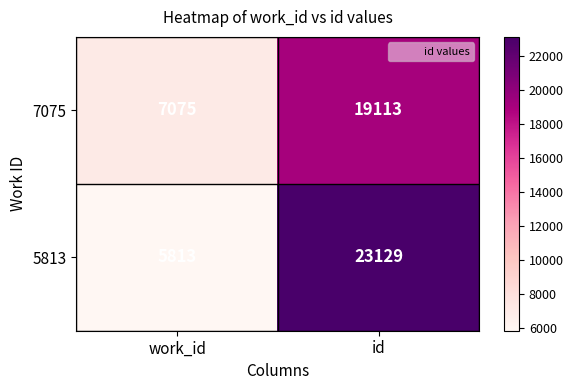

Reading left to right, list all the values displayed in this chart.

7075: 7075	19113
5813: 5813	23129